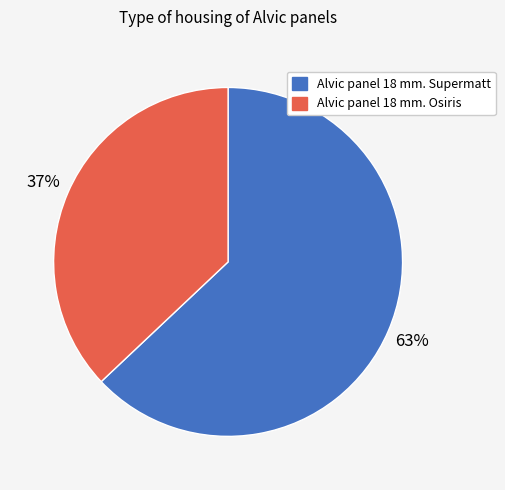

Is it true that Alvic panel 18 mm. Osiris is 51% of the pie?

False